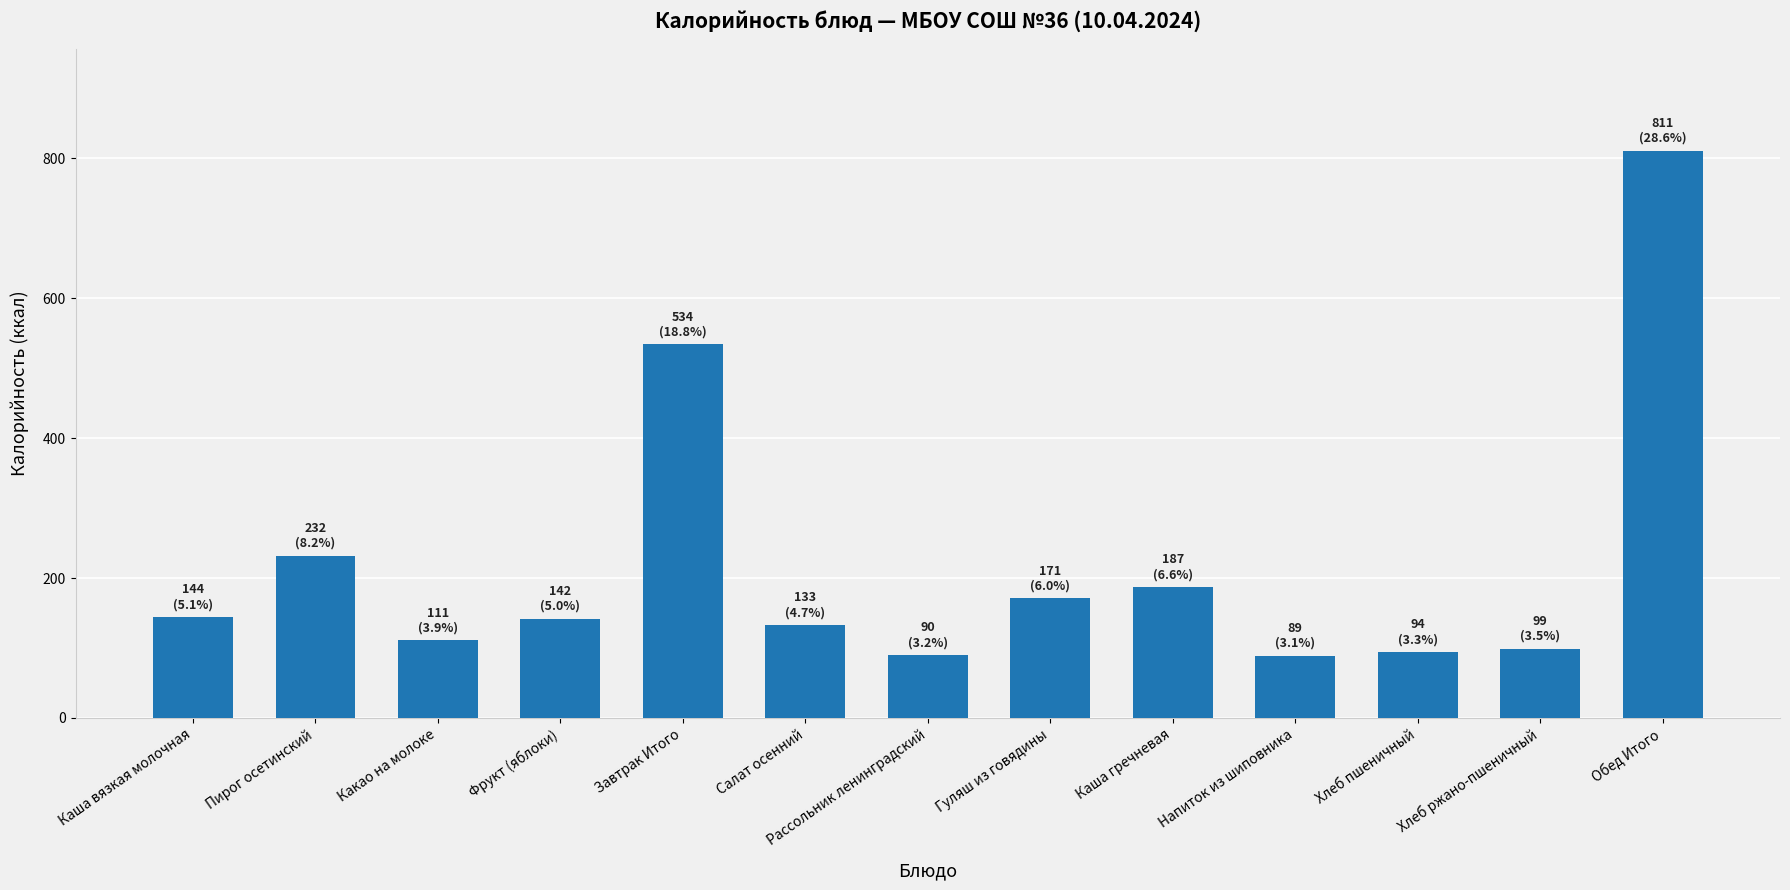

What value does the data have at Напиток из шиповника?

89